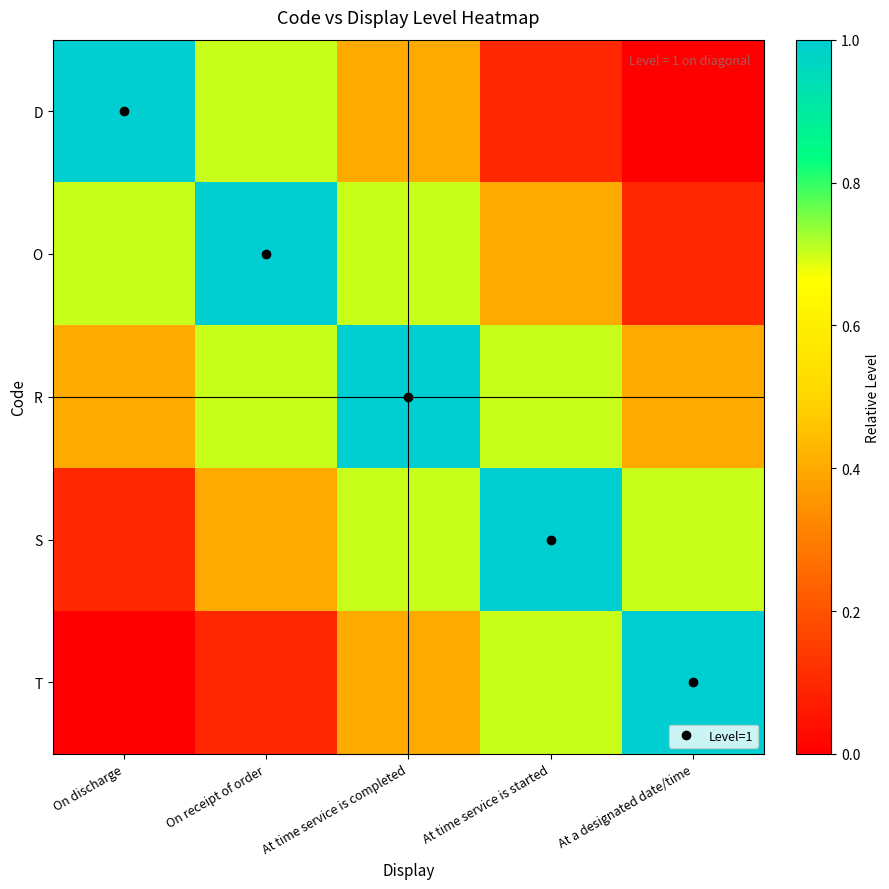

What is the total value across all series at At time service is completed?

3.2